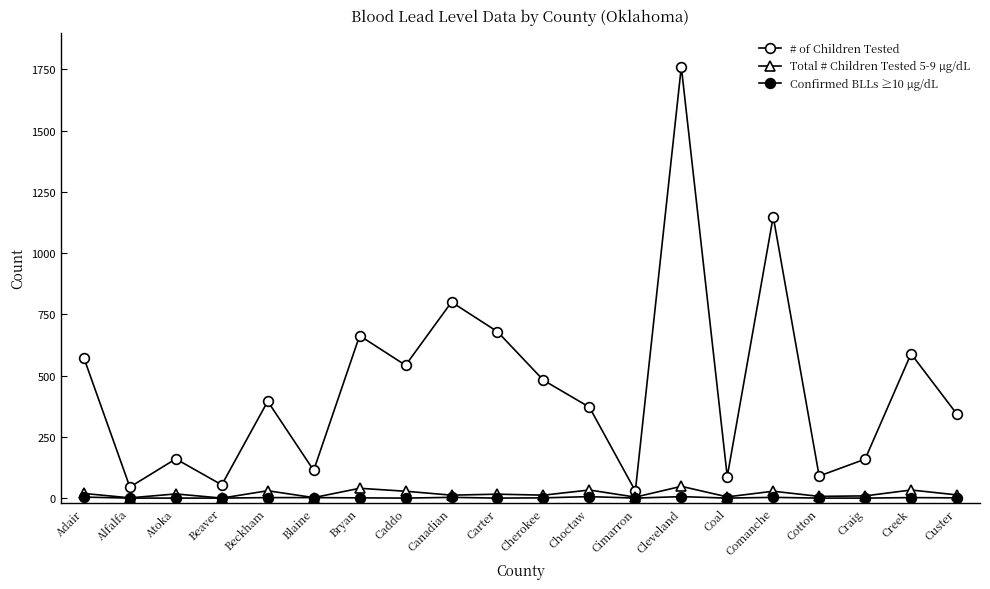

The Confirmed BLLs ≥10 µg/dL series shows 0 at Beaver. True or false?

True